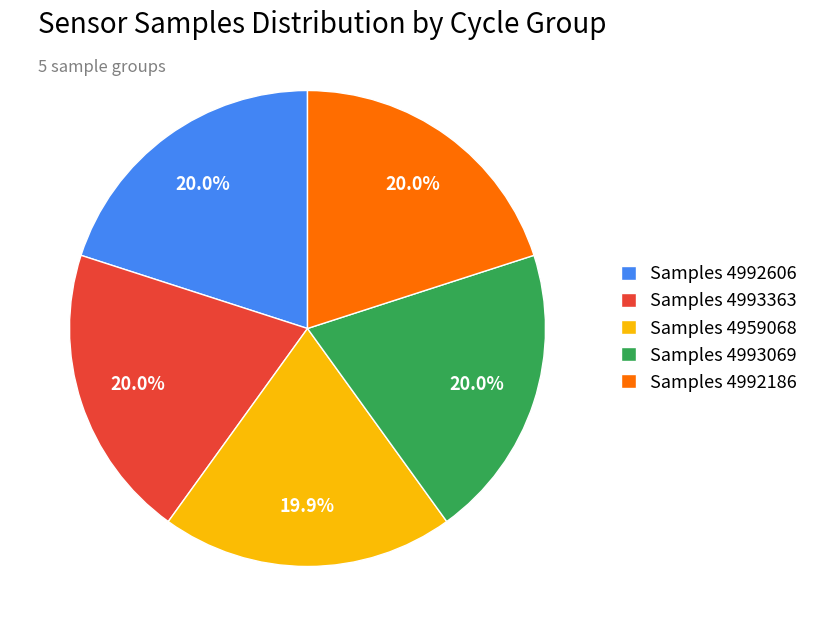

What is the ratio of the value at Samples 4959068 to the value at Samples 4993363?

1.0